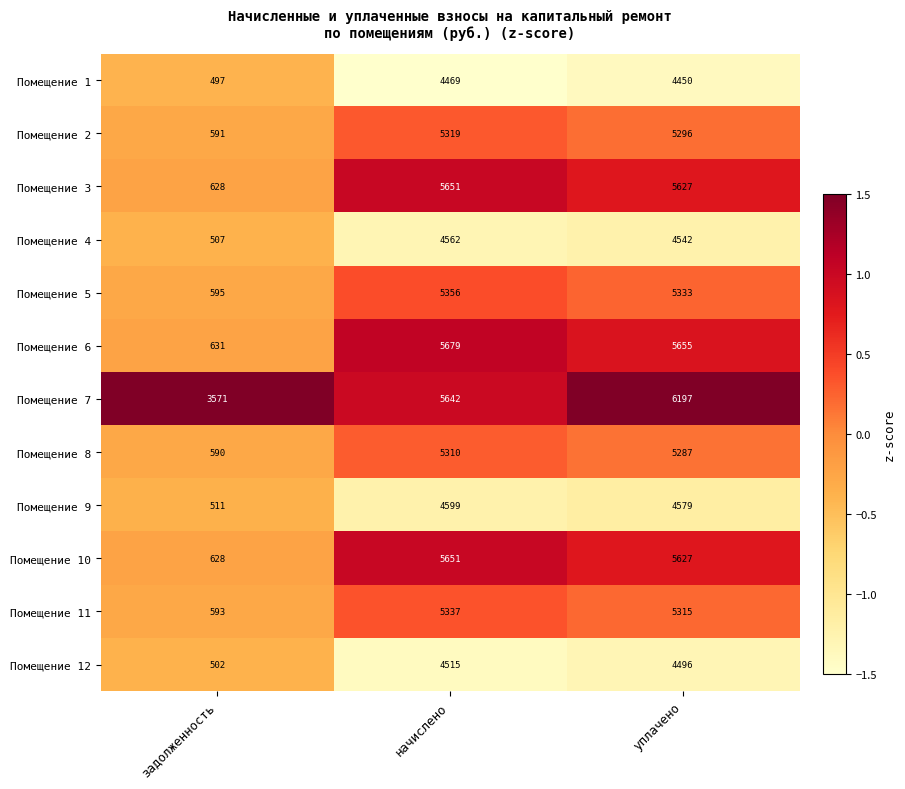

Which series has the largest range (max minus min)?

Помещение 6